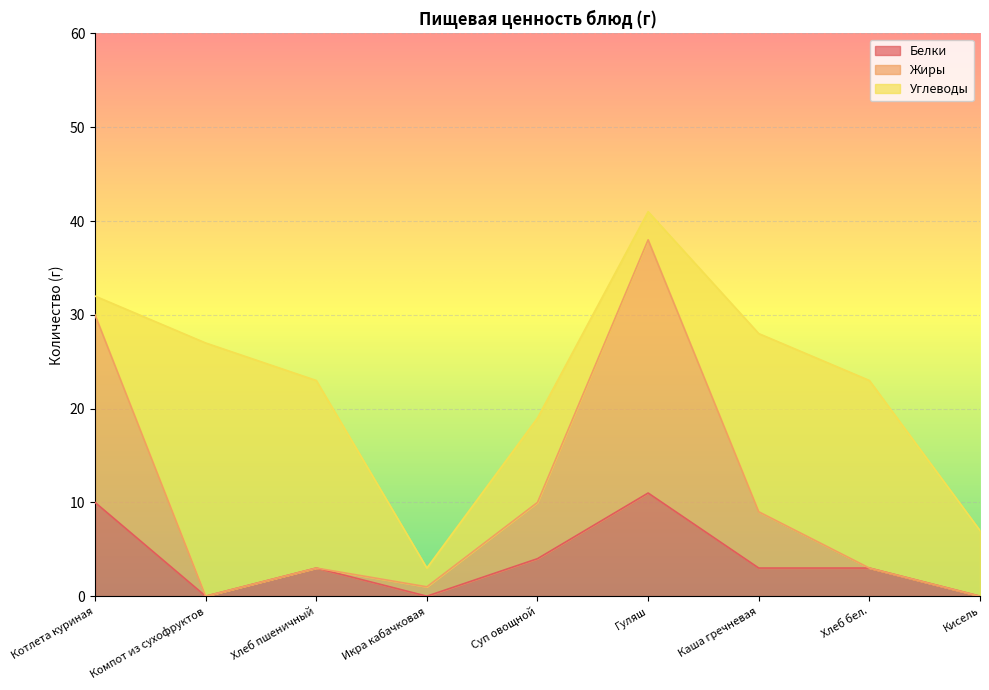

Is the value of Белки at Гуляш greater than the value of Жиры at Кисель?

Yes